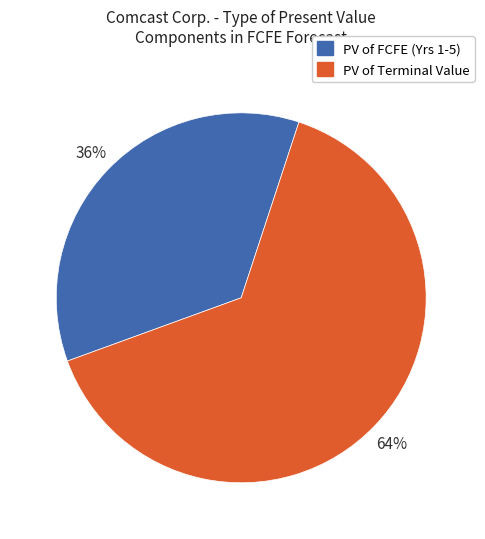

To the nearest percent, what is the average slice percentage?

50%